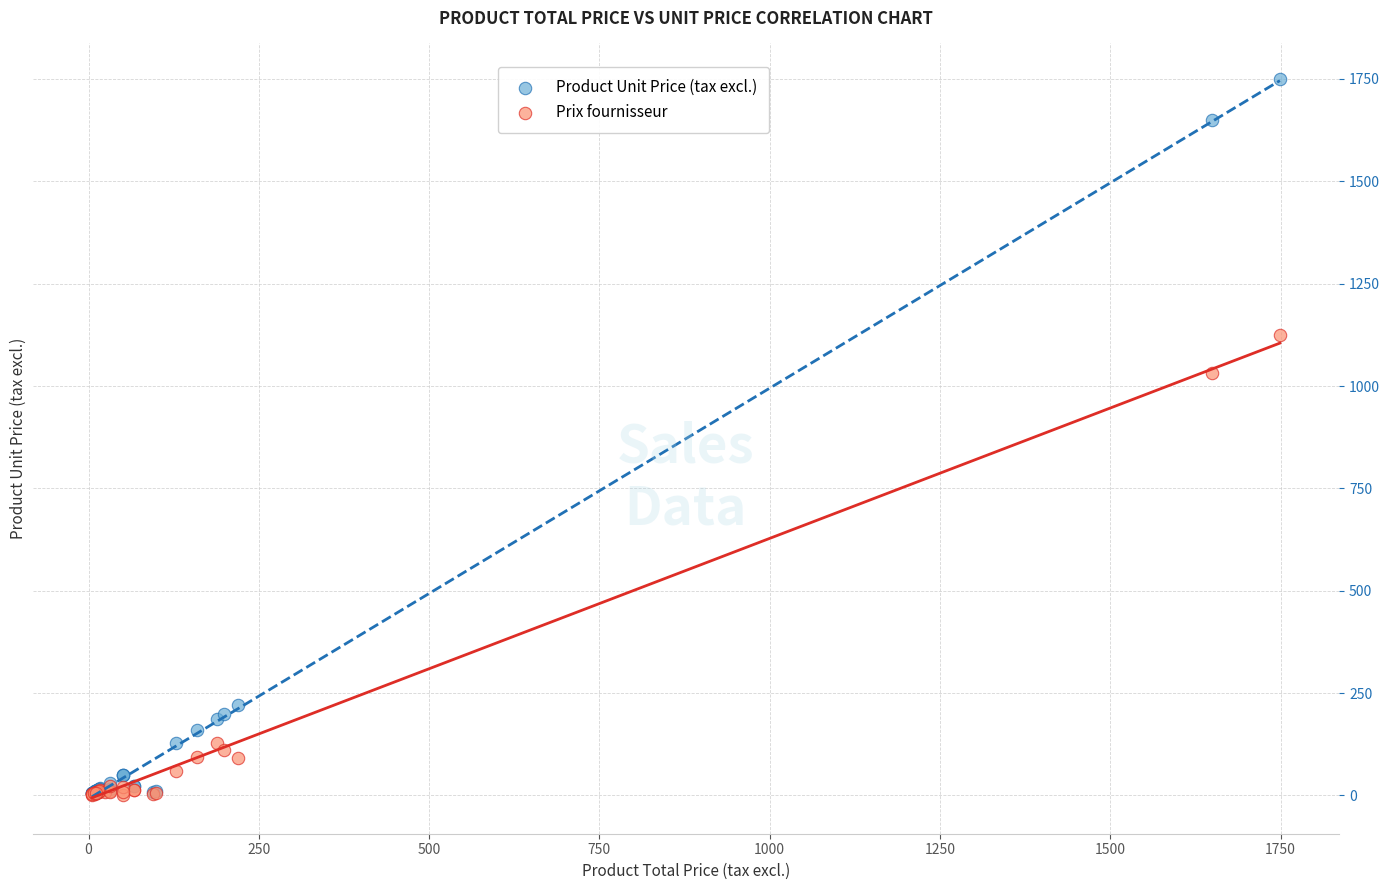

In the Product Unit Price (tax excl.) series, what Y value is closest to 877?

220.0